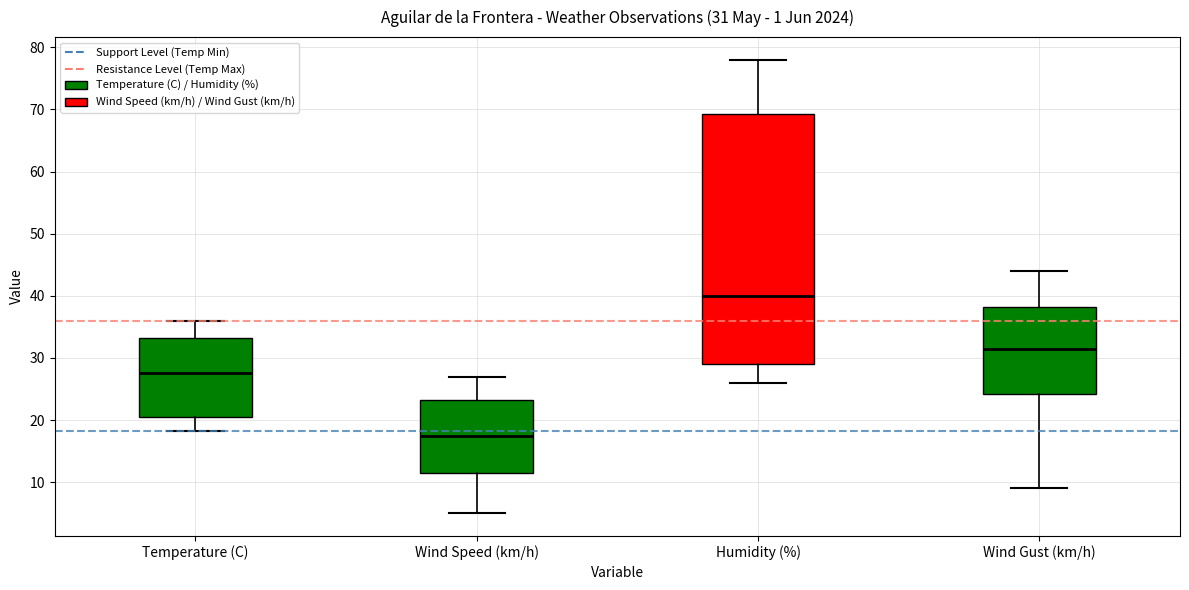

Which box has the highest median line?

Humidity (%)